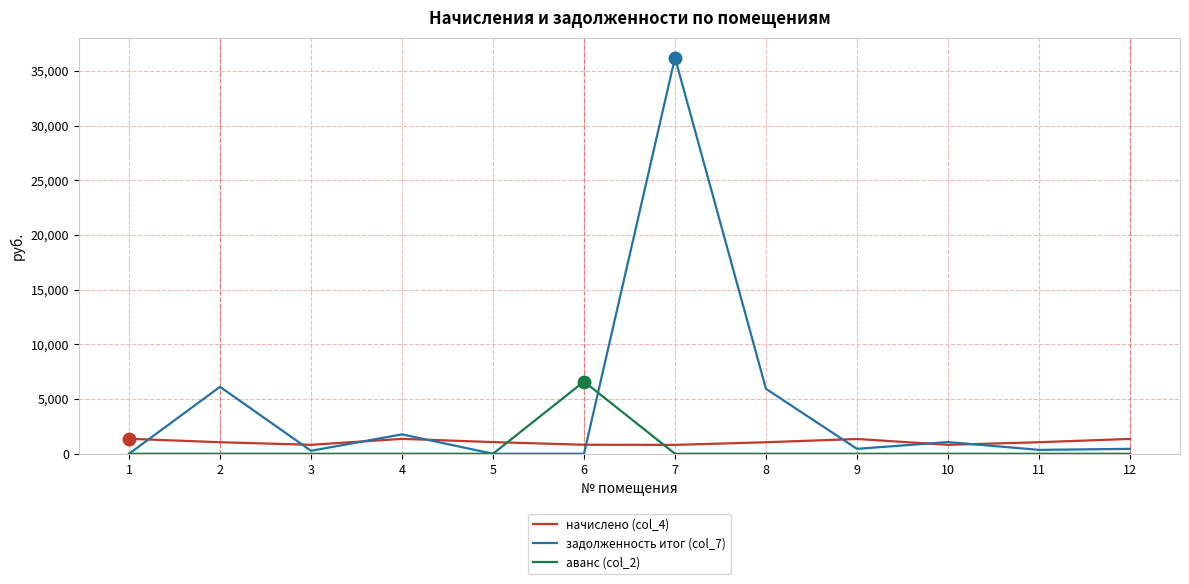

Which series has the largest total across all categories?

задолженность итог (col_7)